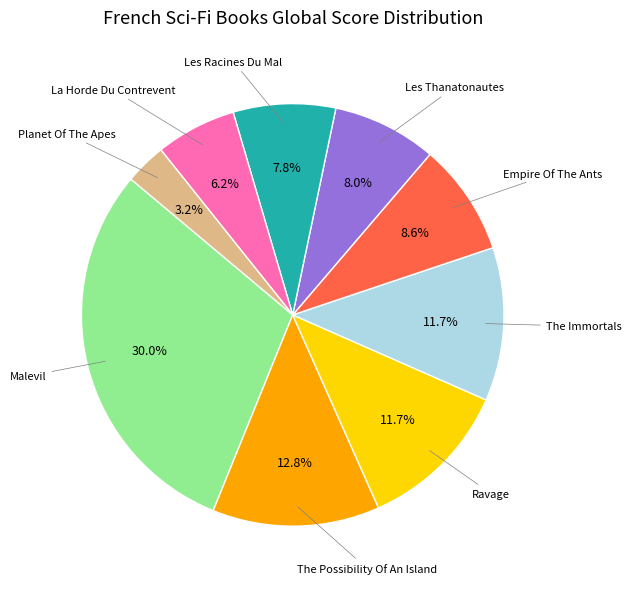

Is there a majority slice in this chart?

No